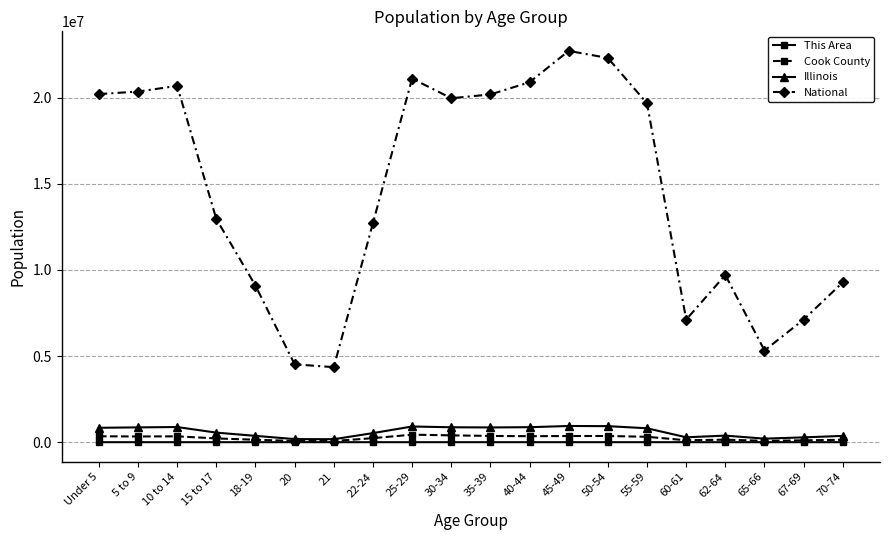

What is the maximum value shown in the chart?

22708591